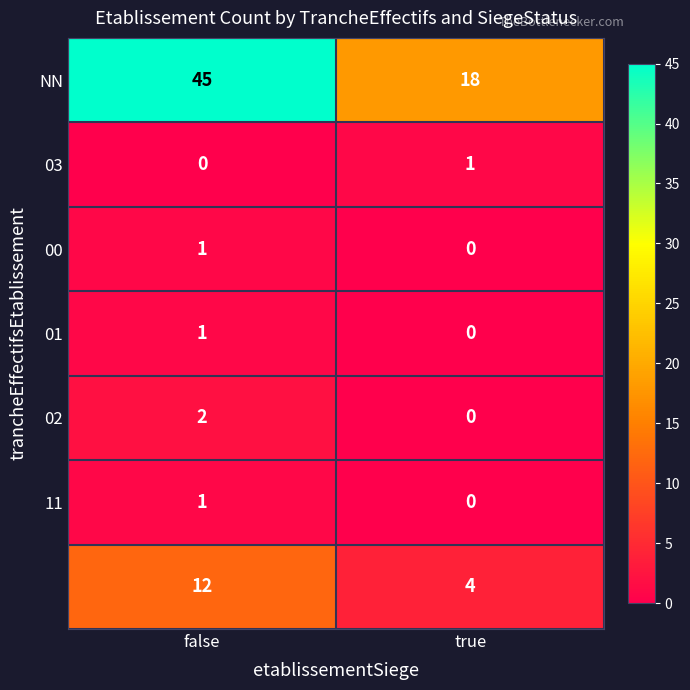

Which category has the highest value across all series?

false